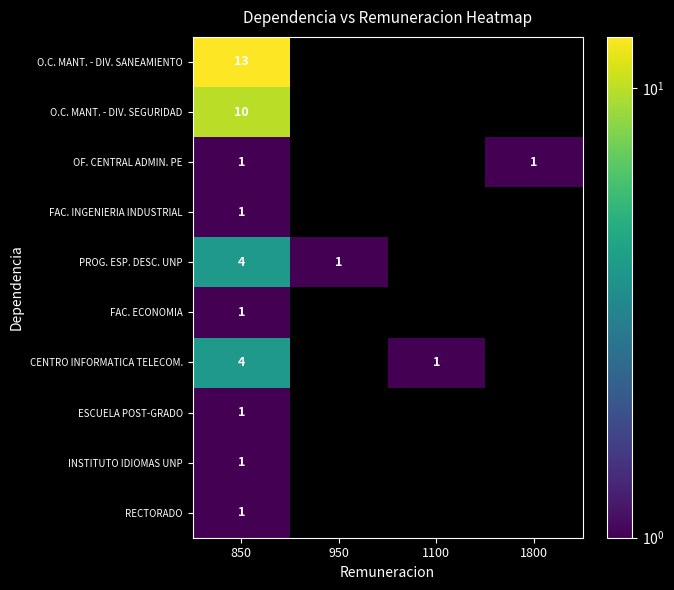

The value of OF. CENTRAL ADMIN. PE at 1800 is 2. True or false?

False